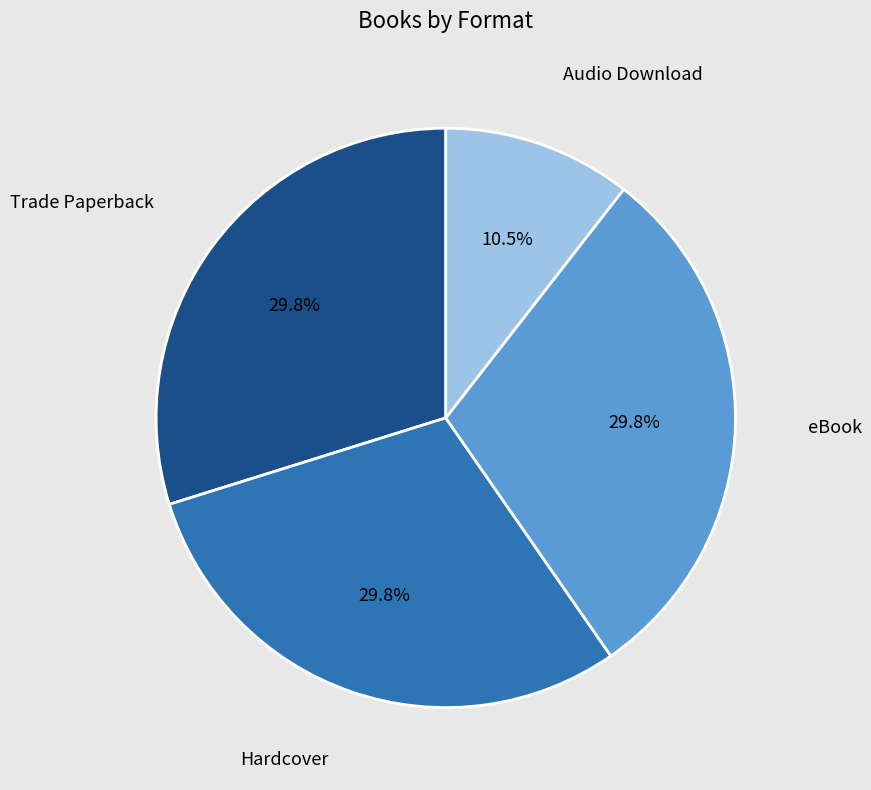

Is there a majority slice in this chart?

No